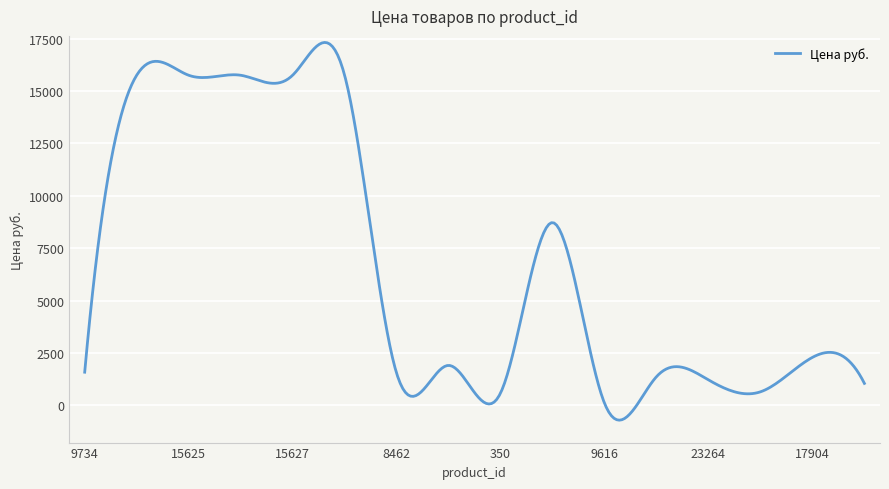

What is the difference between the maximum and minimum values?

18043.1